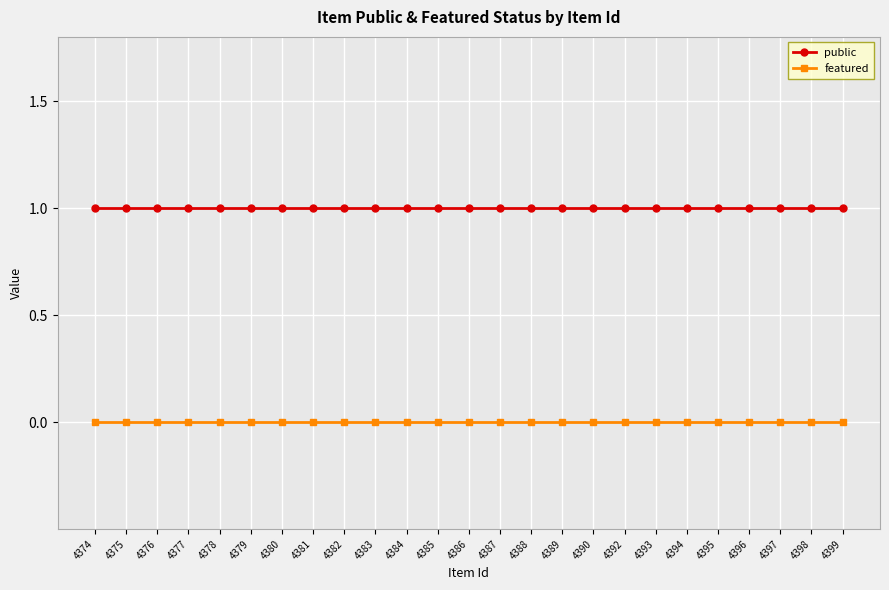

What is the value of the public point at the 14th from the left?

1